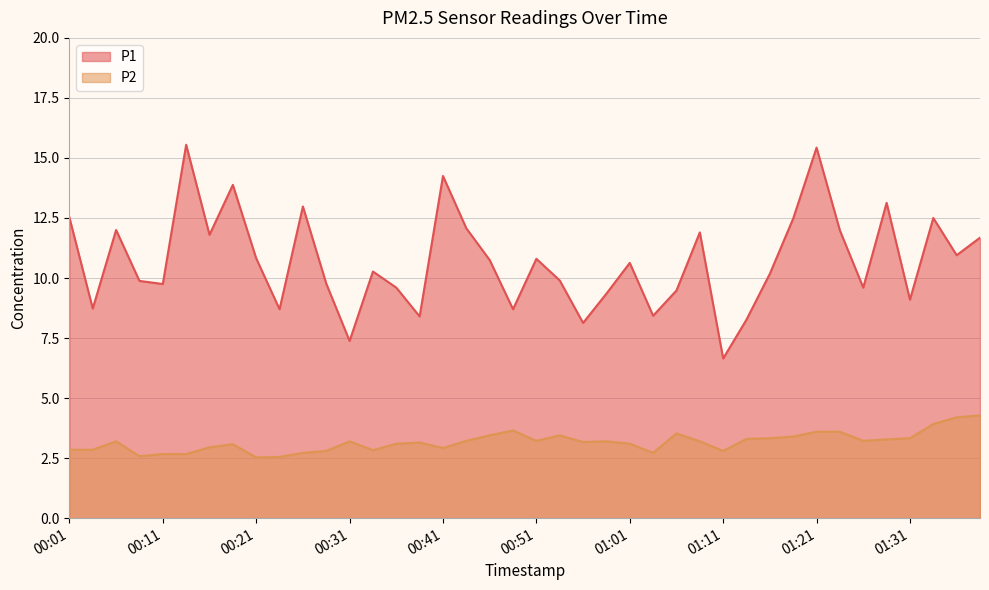

How many interior local peaks does the P2 series have?

8